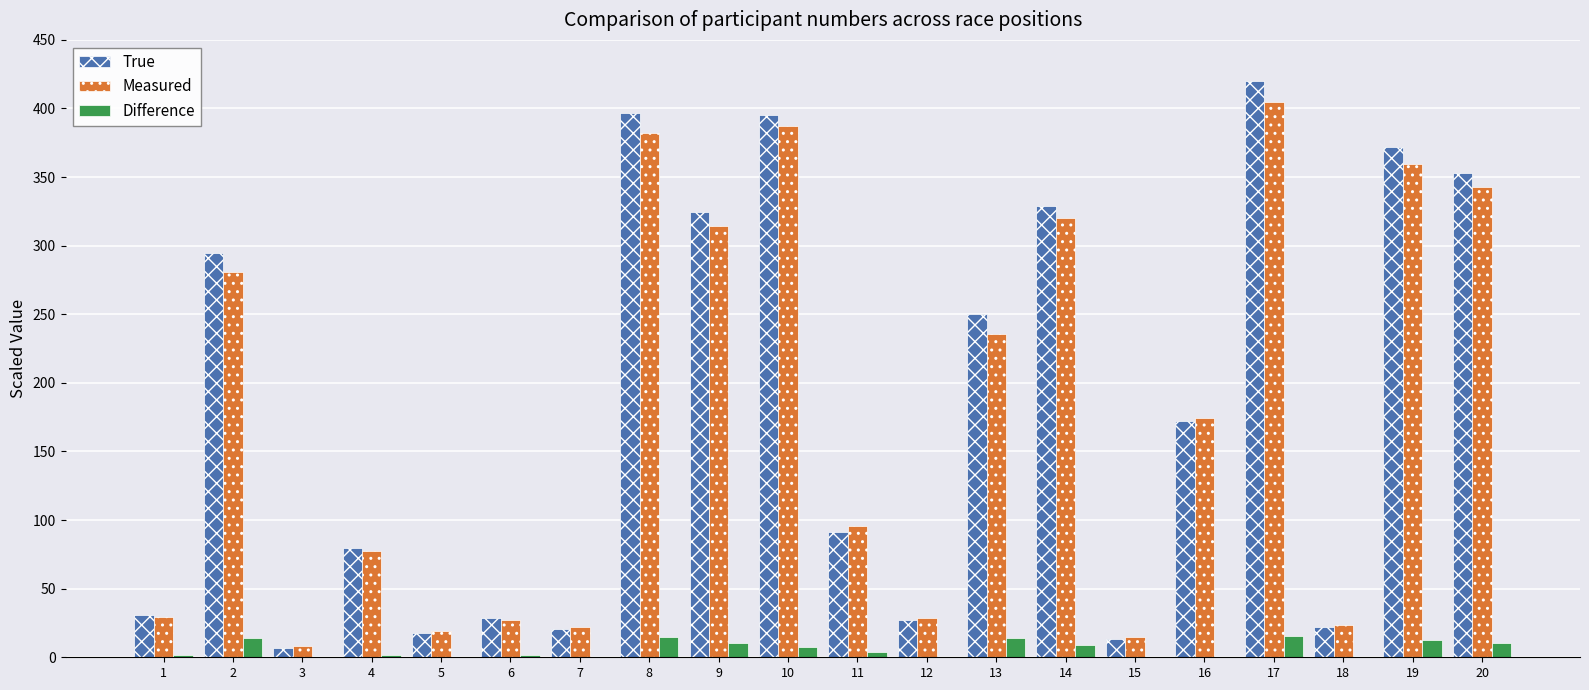

Are the bars horizontal?

No